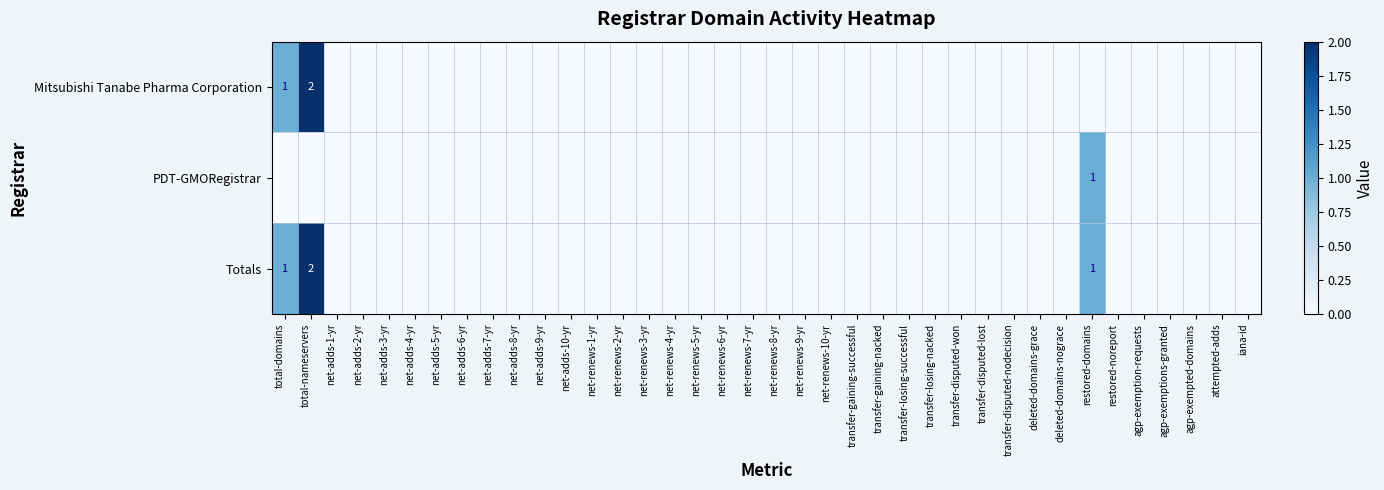

Is the value of PDT-GMORegistrar at transfer-losing-nacked greater than the value of Totals at transfer-disputed-nodecision?

No